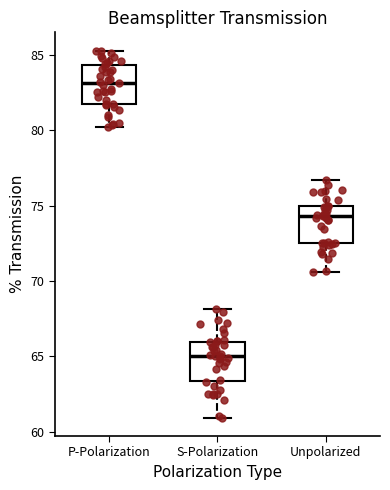

Reading left to right, read every box against the y-axis: the position of its median line, the range the box covers, and the ends of its whiskers. The values are not printed on the chart, so give them approximately, as read against the axis.

P-Polarization: median 83.0, box 81.5 to 84.5, whiskers 80.0 to 85.5
S-Polarization: median 65.0, box 63.5 to 66.0, whiskers 61.0 to 68.0
Unpolarized: median 74.5, box 72.5 to 75.0, whiskers 70.5 to 76.5